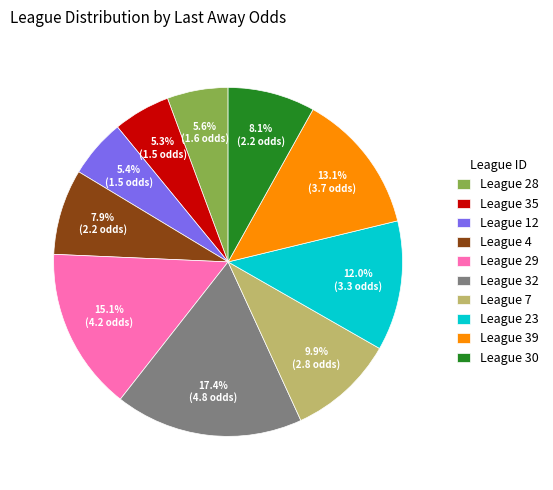

Does League 35 account for over 50% of the chart?

No